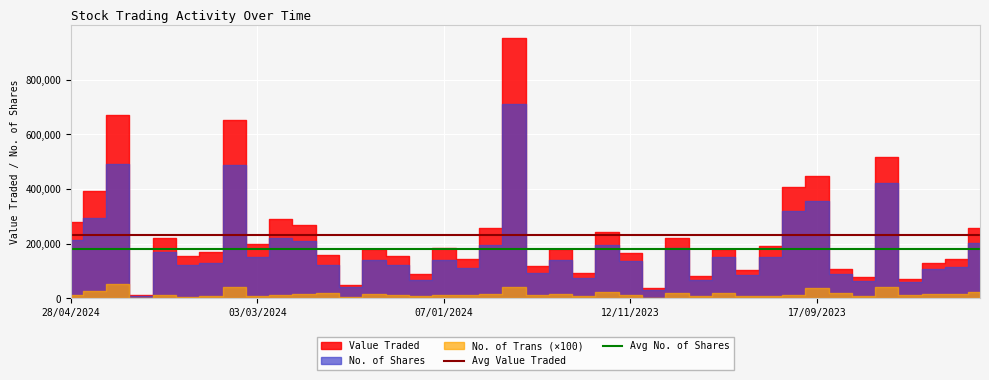

Which series has the largest total across all categories?

Avg Value Traded